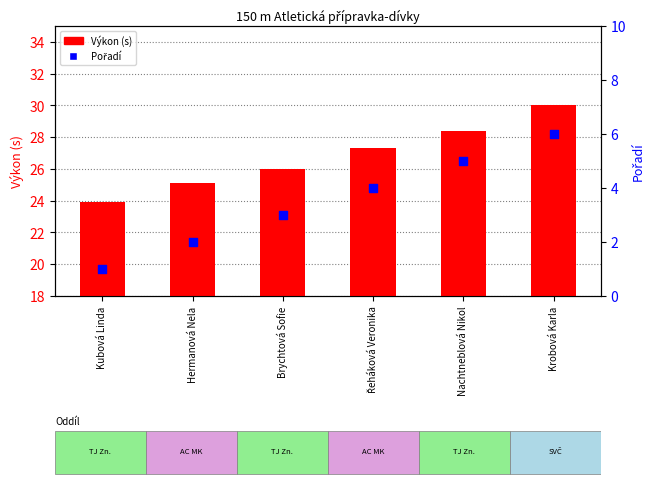

What is the total value across all series at Krobová Karla?

36.0